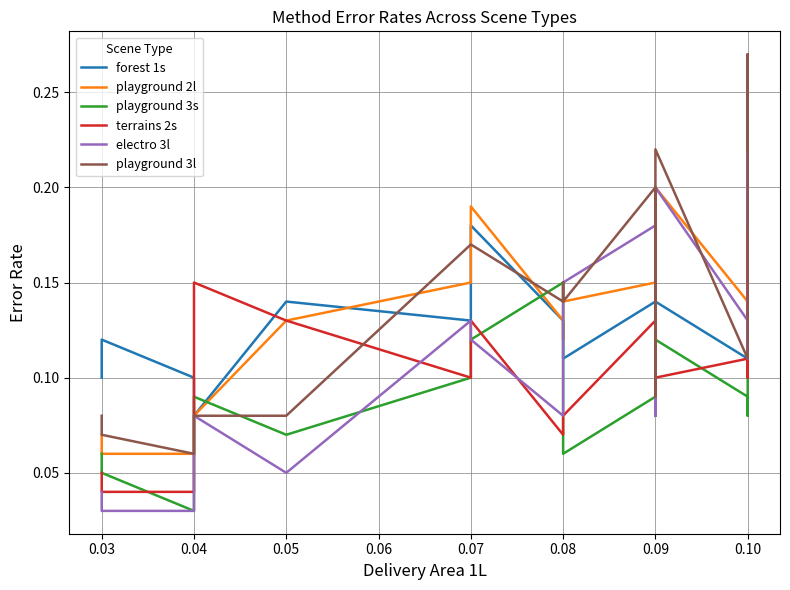

Between 0.07 and 0.08, which series saw the biggest shift?

playground 3s